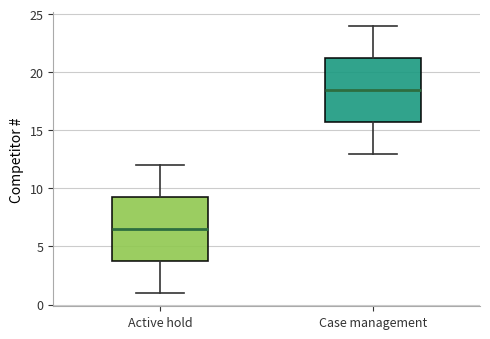

Reading left to right, read every box against the y-axis: the position of its median line, the range the box covers, and the ends of its whiskers. The values are not printed on the chart, so give them approximately, as read against the axis.

Active hold: median 6.5, box 4.0 to 9.5, whiskers 1.0 to 12.0
Case management: median 18.5, box 16.0 to 21.5, whiskers 13.0 to 24.0